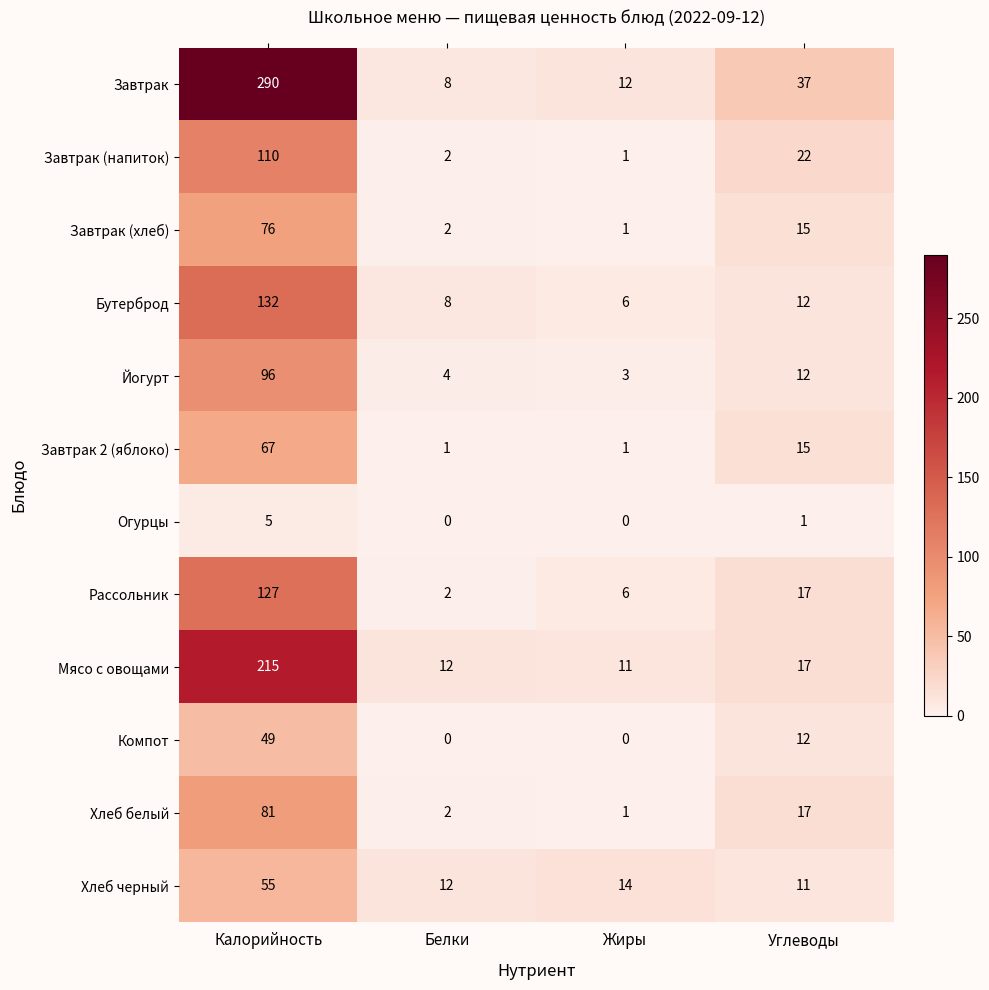

Read the Рассольник value at Углеводы.

17